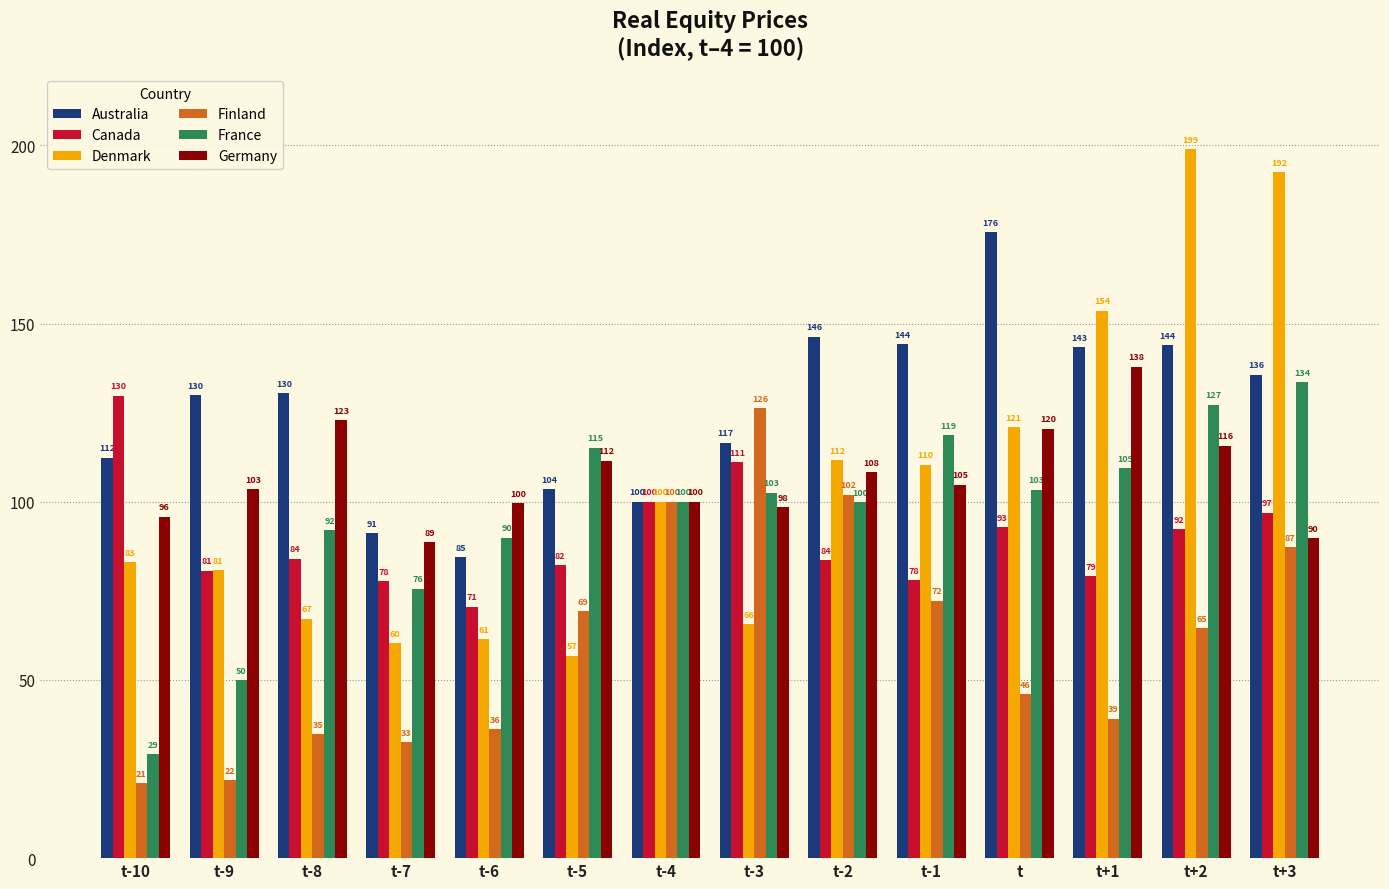

Which series changed the most between t-5 and t-4?

Denmark